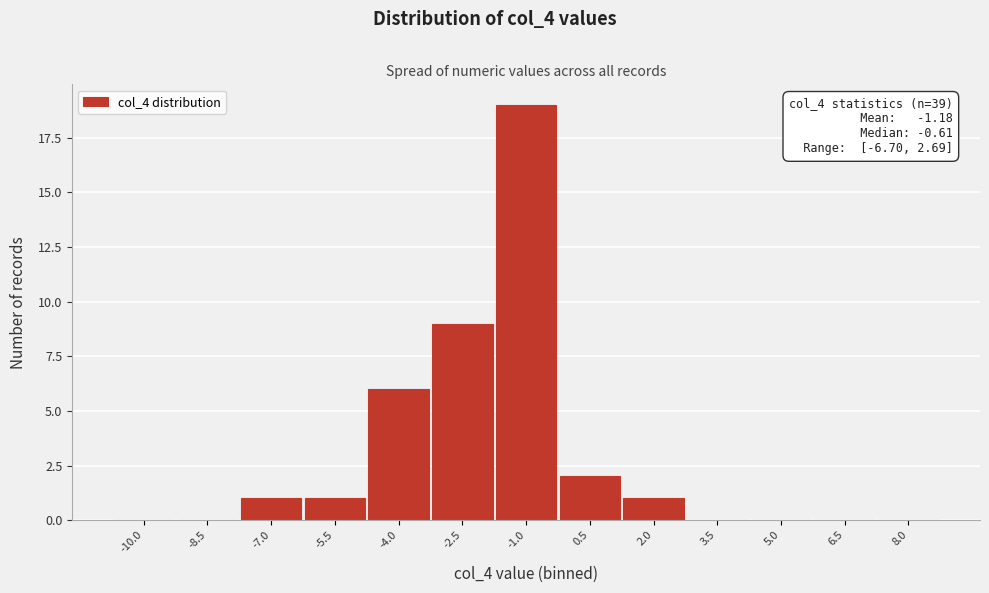

Reading right to left, extract all data points from this chart.

8.0=0	6.5=0	5.0=0	3.5=0	2.0=1	0.5=2	-1.0=19	-2.5=9	-4.0=6	-5.5=1	-7.0=1	-8.5=0	-10.0=0